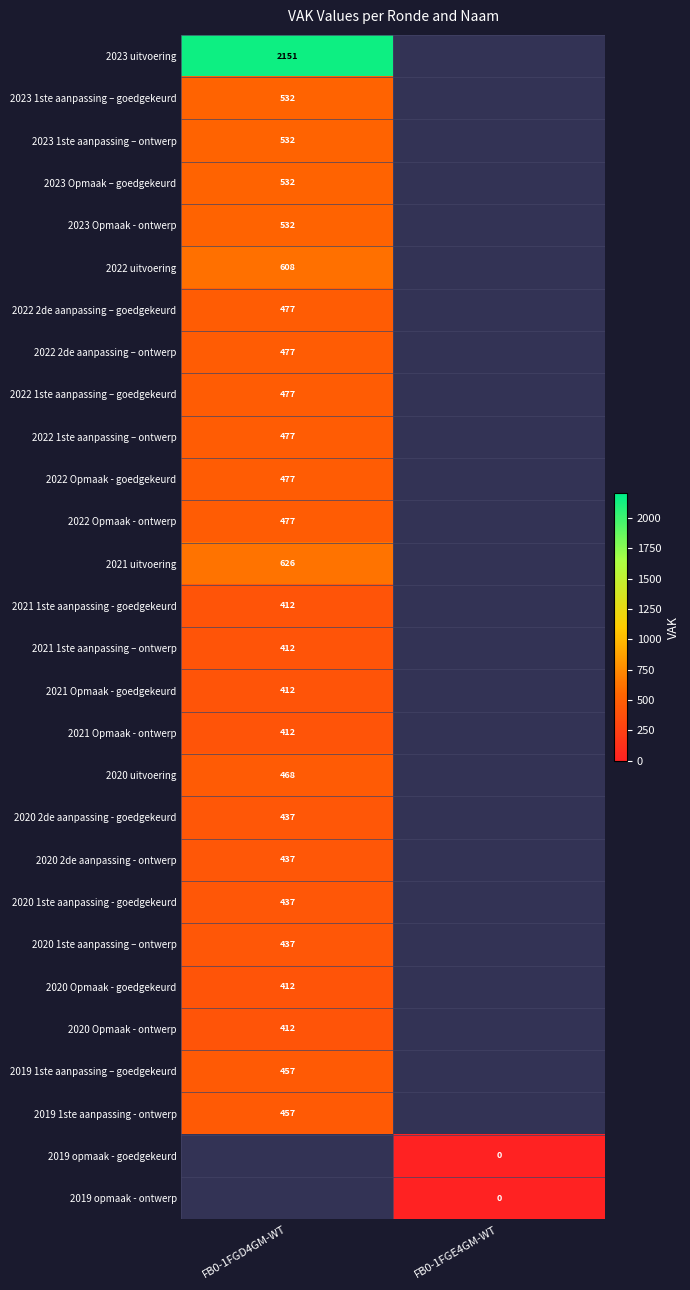

The 2023 uitvoering series shows 2151 at FB0-1FGD4GM-WT. True or false?

True